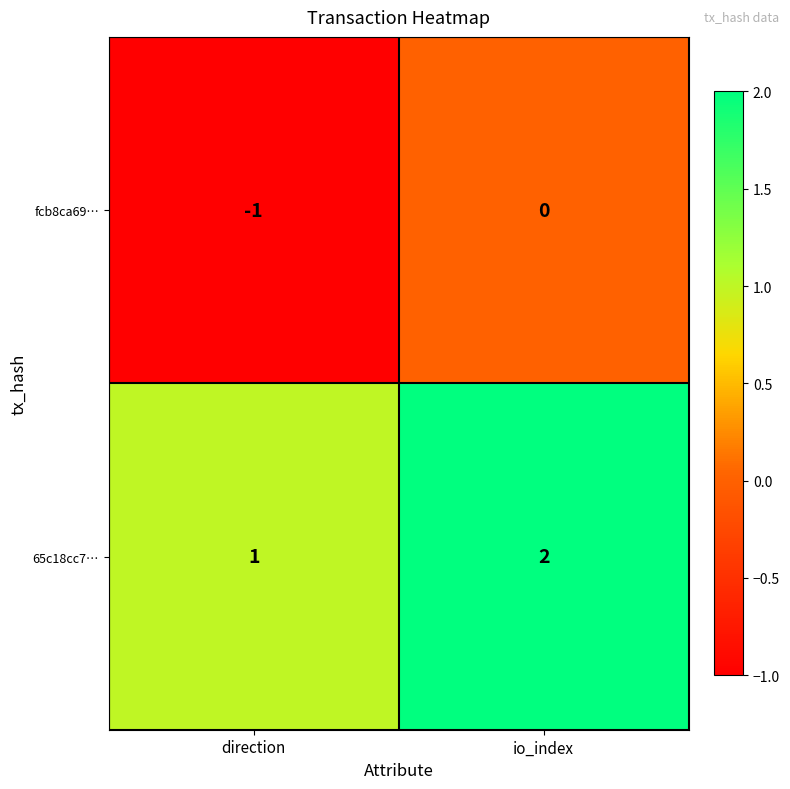

The value of 65c18cc7… at io_index is 2. True or false?

True